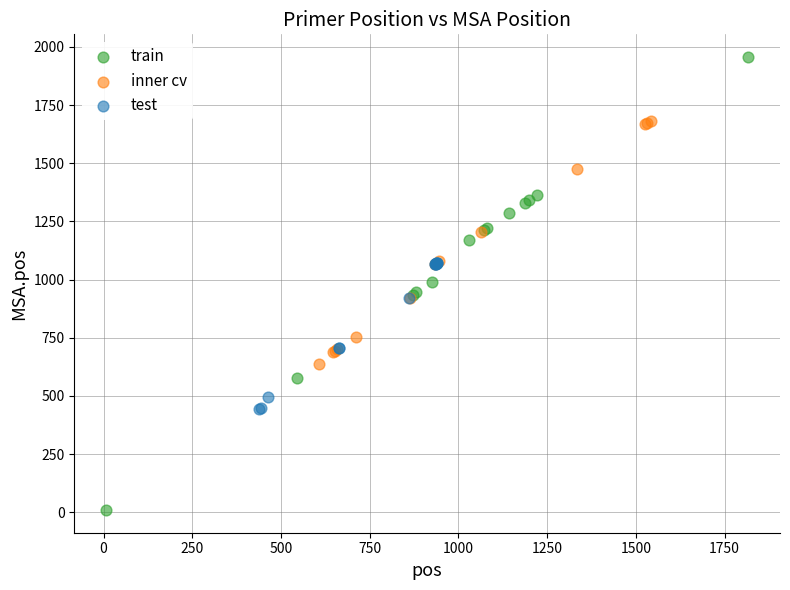

Which series contains the highest Y value?

train